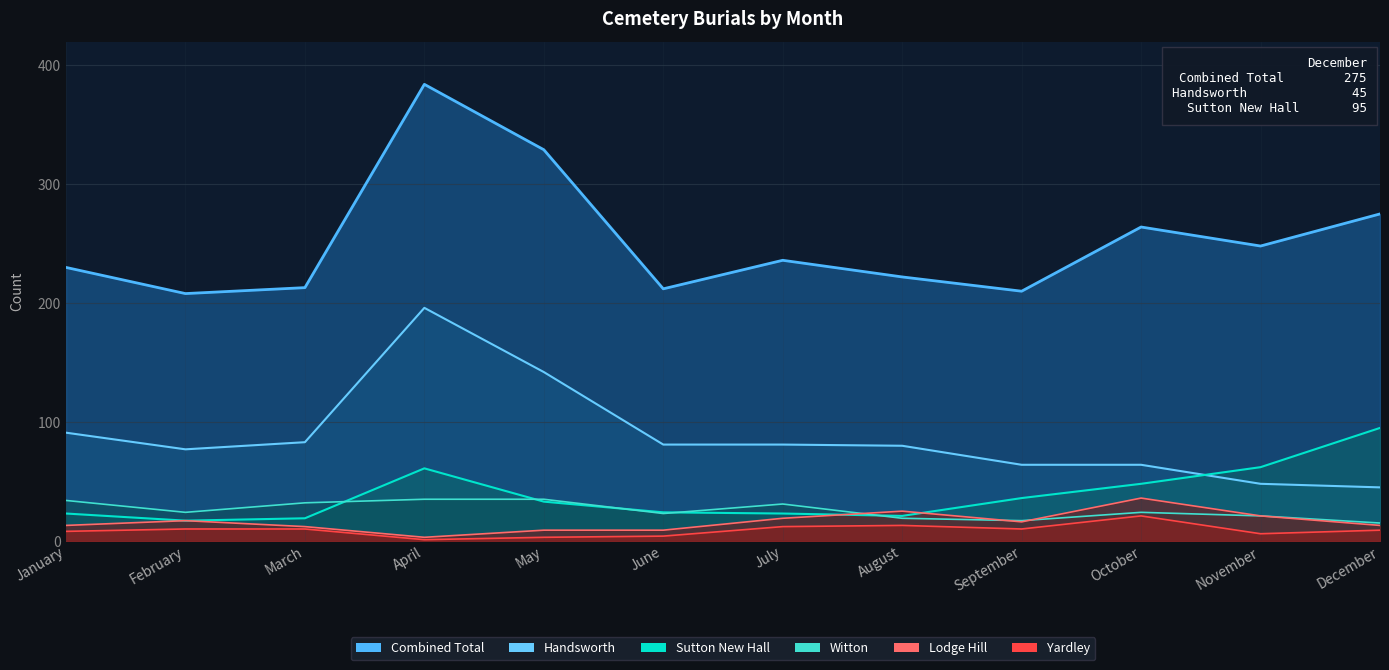

True or false: Handsworth and Sutton New Hall cross at least once.

True